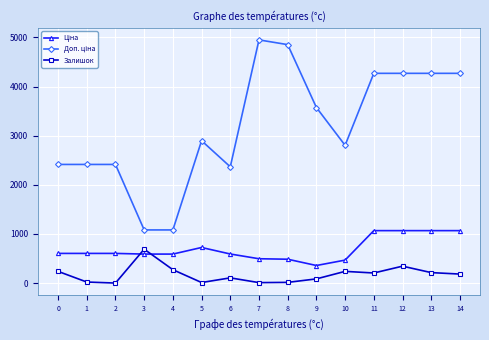

True or false: Залишок has more than 0 interior local peaks.

True